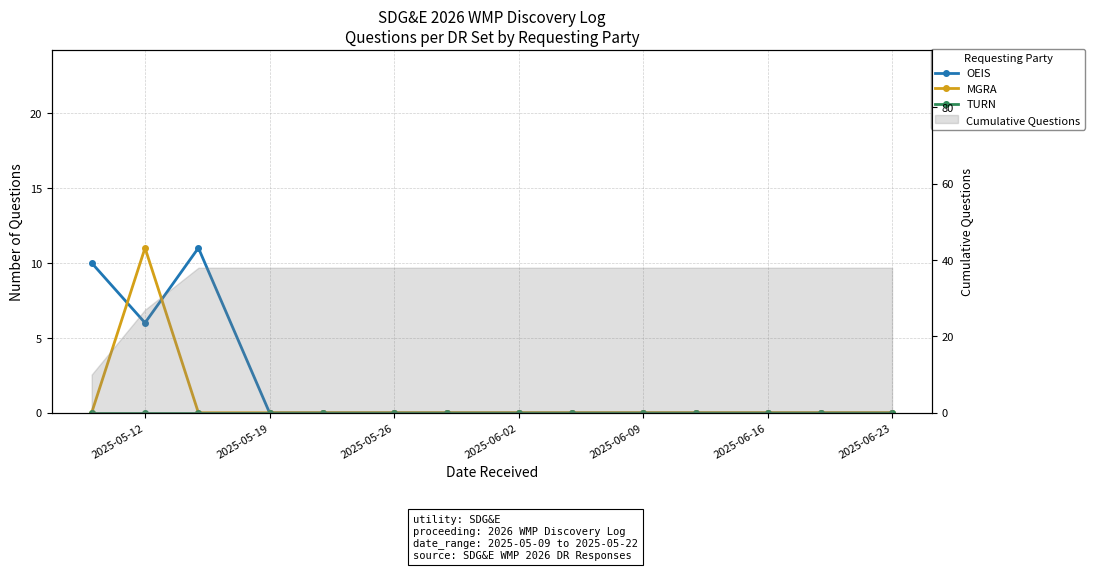

The TURN series shows 0 at 2025-05-19. True or false?

True